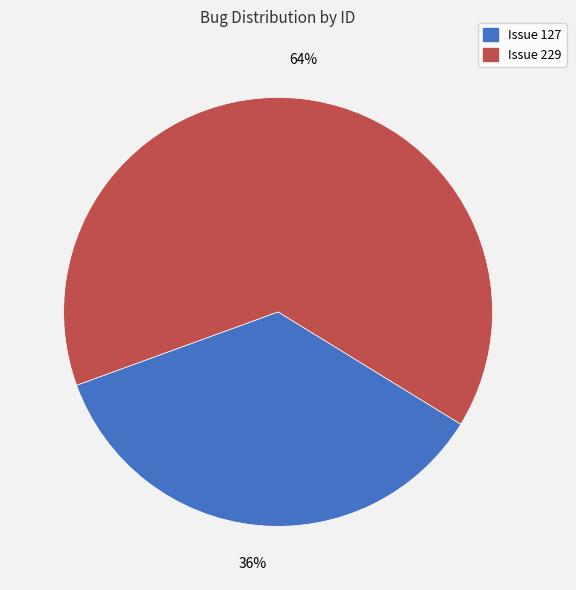

Between Issue 127 and Issue 229, which is larger?

Issue 229